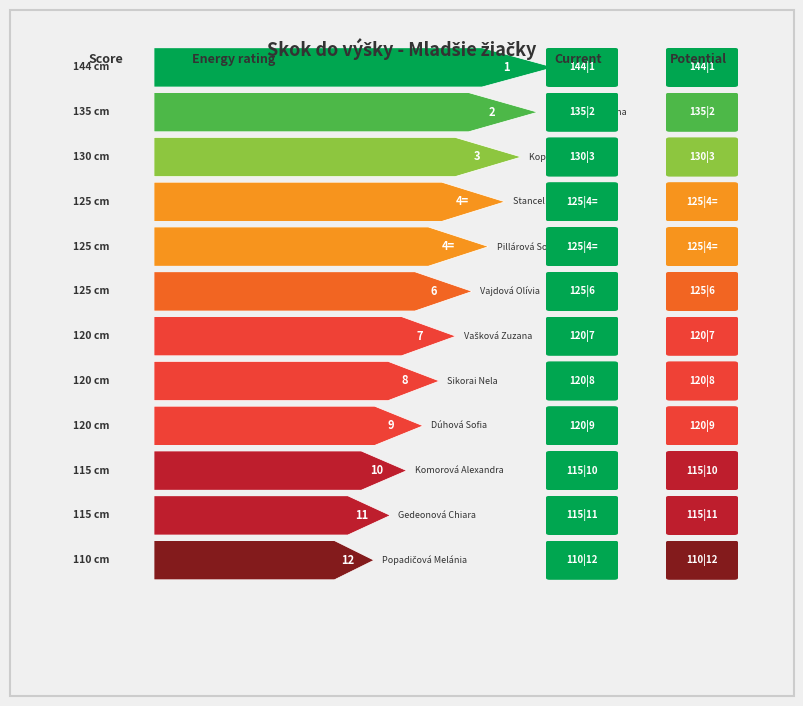

How many values are between 120 and 130?

7